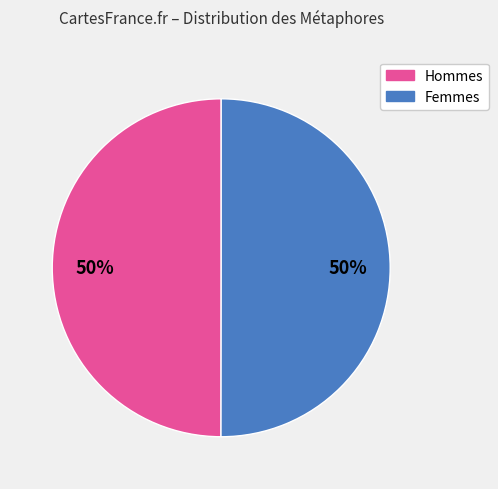

How many slices are in this pie chart?

2